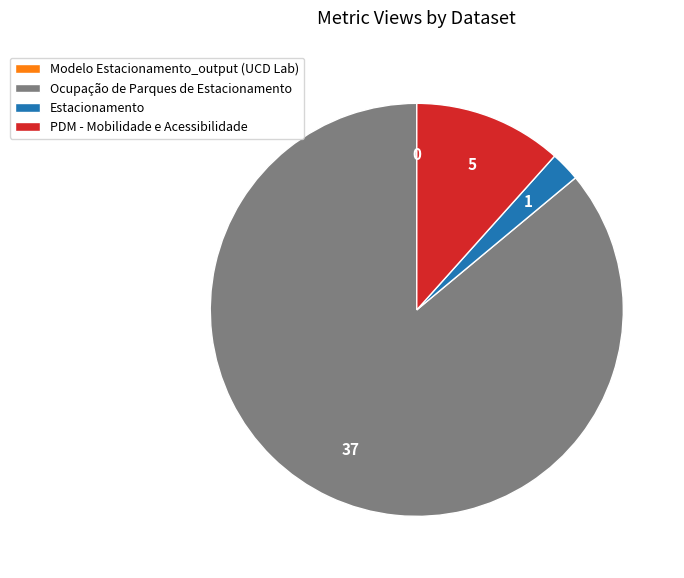

Which category has the biggest portion of the pie?

Ocupação de Parques de Estacionamento